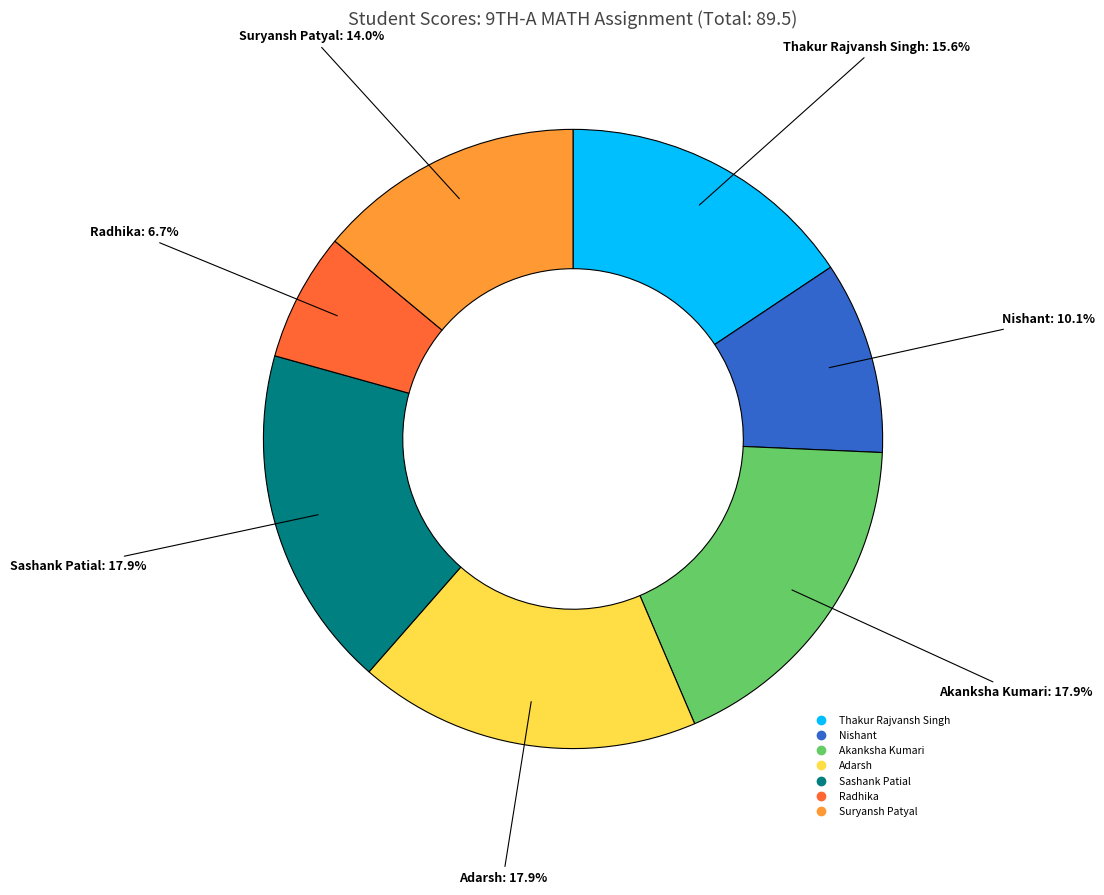

To the nearest percent, what percentage of the pie is Sashank Patial?

18%